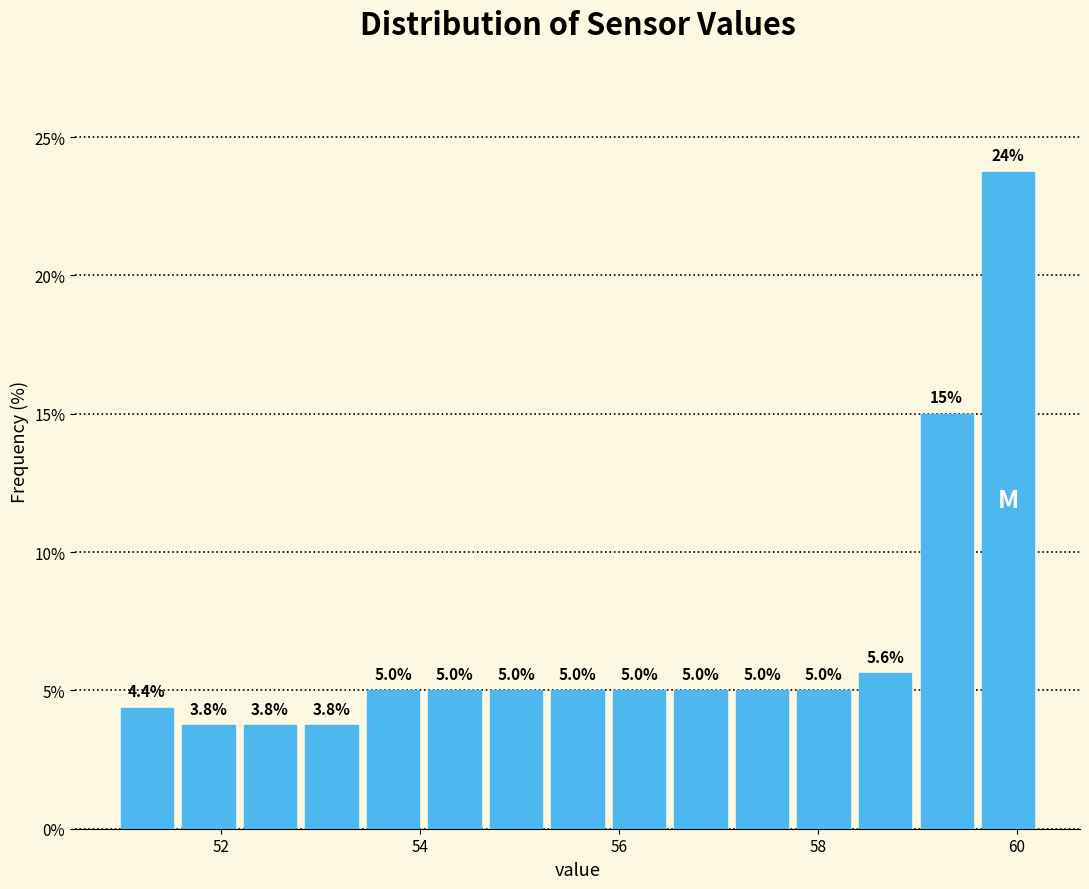

Around what value on the x-axis is the tallest bar? Give the approximate position of its centre, as read against the axis.

60.0